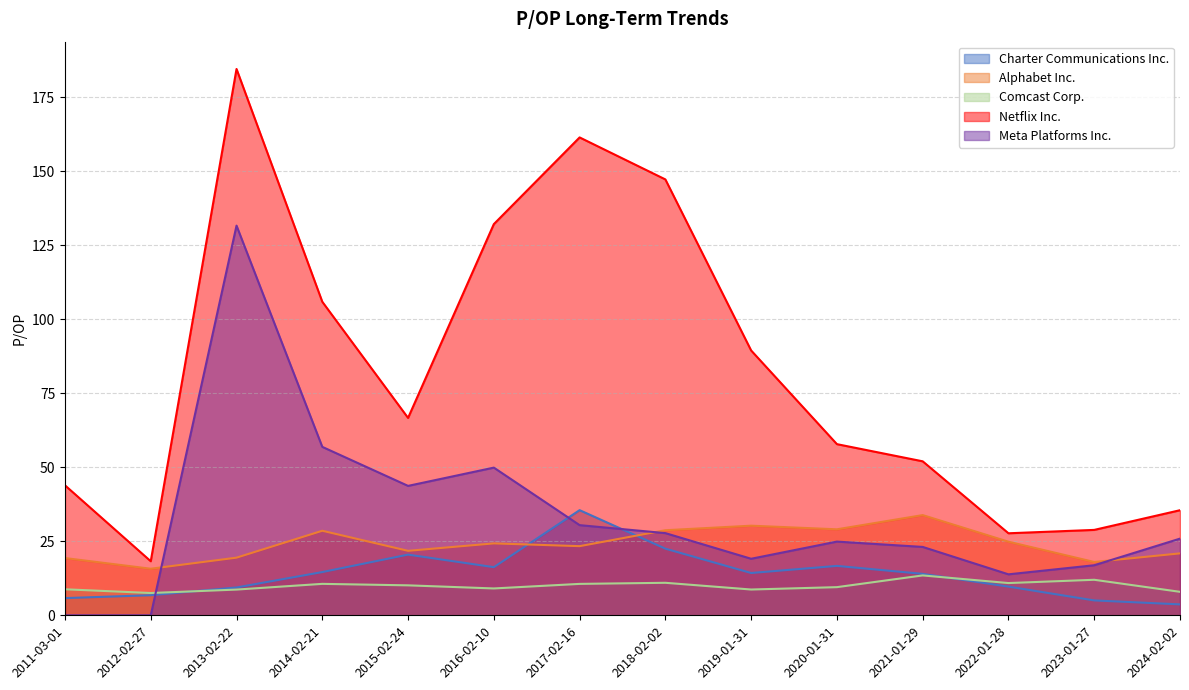

What is the label of the 11th point from the right?

2014-02-21